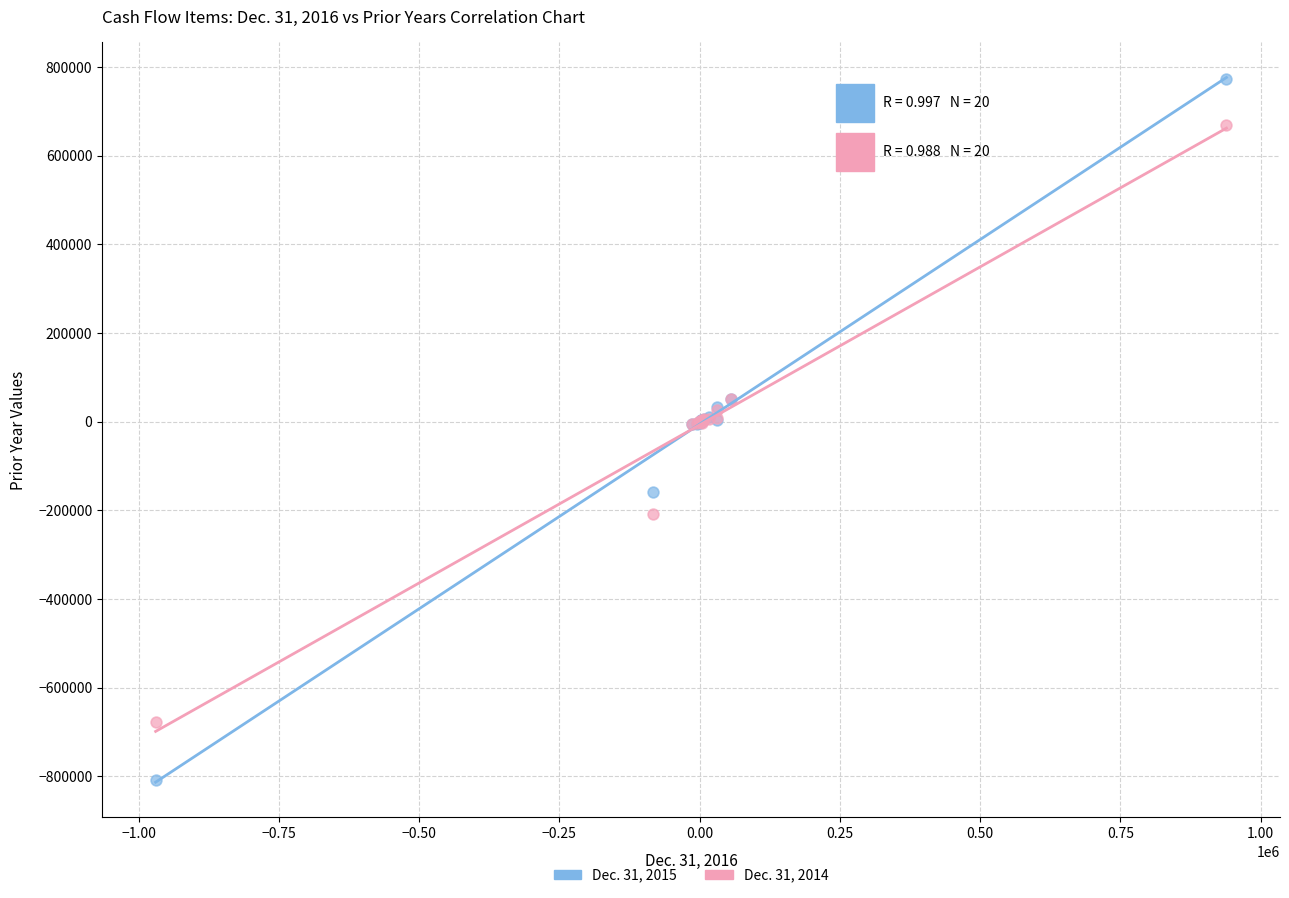

Which series reaches the minimum Y coordinate?

Dec. 31, 2015